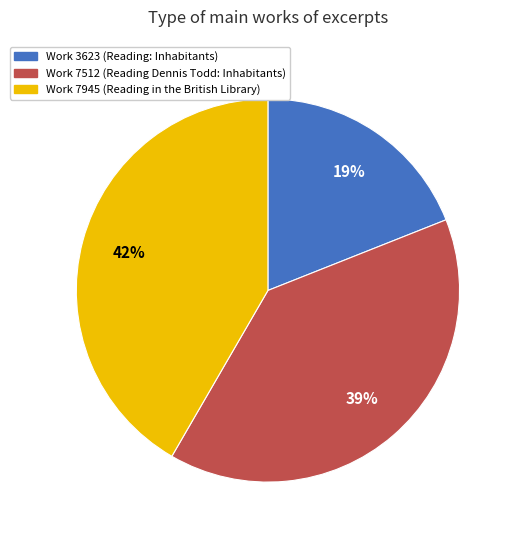

To the nearest percent, what is the average slice percentage?

33%